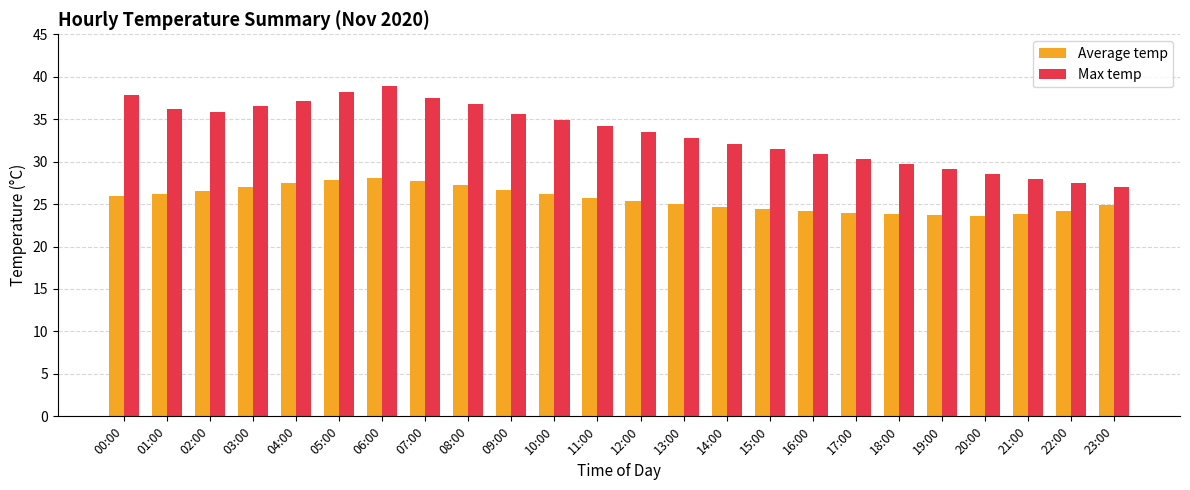

What is the highest value of the Average temp series?

28.1